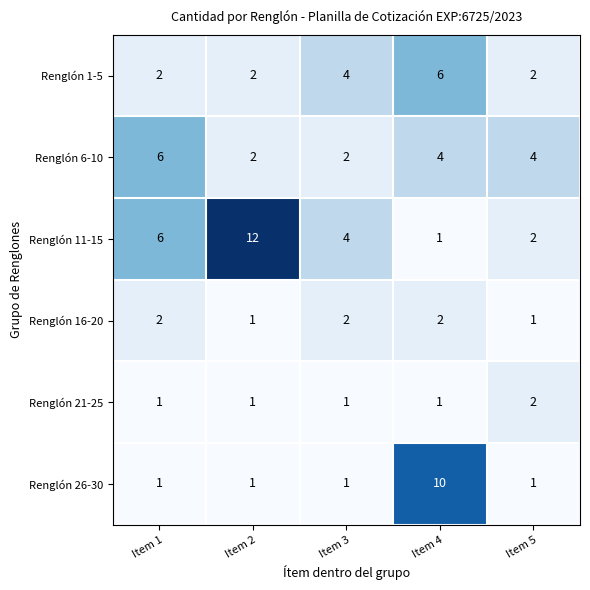

What is the total value across all series at Item 1?

18